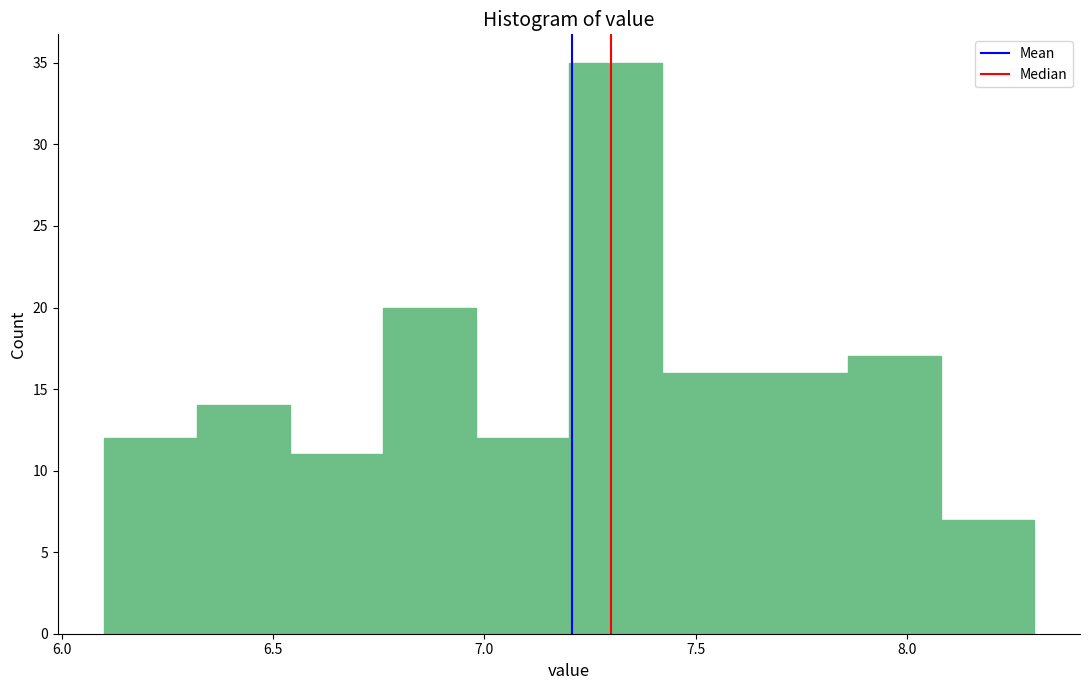

Reading left to right, transcribe this chart: for each bar, give the range it covers on the x-axis and its height. Neither the bar edges nor the heights are printed on the chart, so give them approximately, as read against the axes.

6.10 to 6.32: 12
6.32 to 6.54: 14
6.54 to 6.76: 11
6.76 to 6.98: 20
6.98 to 7.20: 12
7.20 to 7.42: 35
7.42 to 7.64: 16
7.64 to 7.86: 16
7.86 to 8.08: 17
8.08 to 8.30: 7